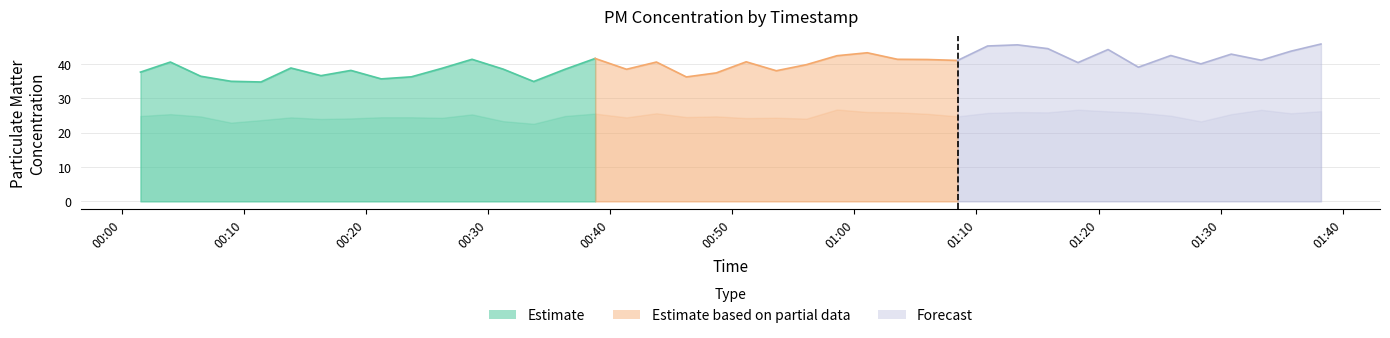

True or false: P1 and P2 cross at least once.

False